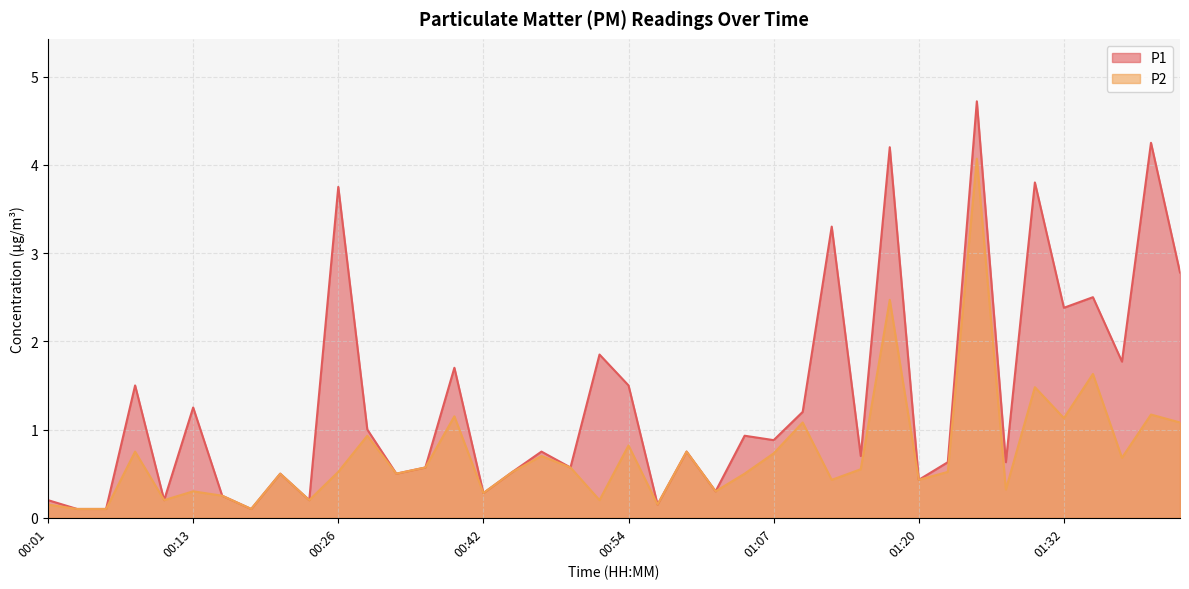

At which label is P1 closest to 2?

00:52